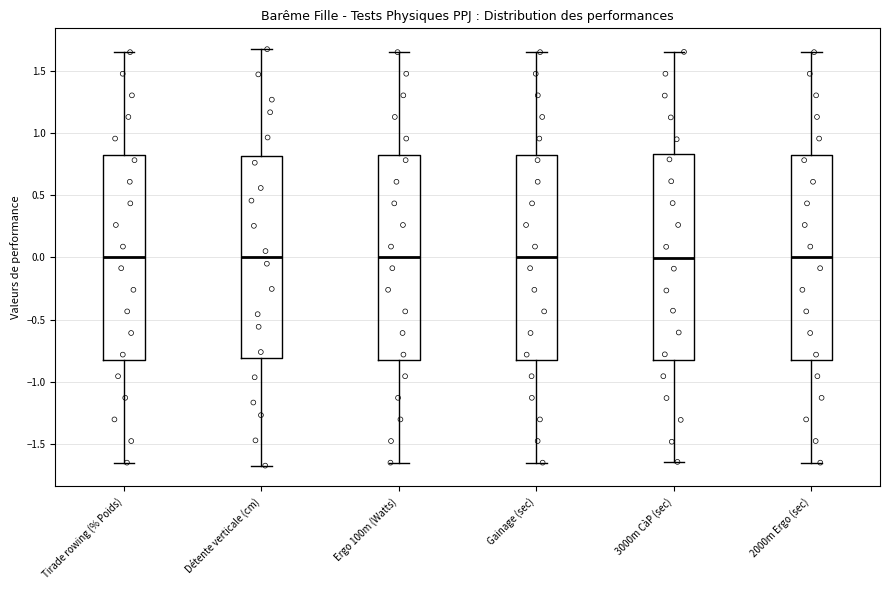

Reading left to right, transcribe this box plot: for each box, give where its median line is, the range the box spans, and where its two whiskers end, as read against the y-axis. The values are not printed on the chart, so give them approximately, as read against the axis.

Tirade rowing (% Poids): median 0.00, box -0.80 to 0.80, whiskers -1.65 to 1.65
Détente verticale (cm): median 0.00, box -0.80 to 0.80, whiskers -1.65 to 1.65
Ergo 100m (Watts): median 0.00, box -0.80 to 0.80, whiskers -1.65 to 1.65
Gainage (sec): median 0.00, box -0.80 to 0.80, whiskers -1.65 to 1.65
3000m CàP (sec): median 0.00, box -0.80 to 0.85, whiskers -1.65 to 1.65
2000m Ergo (sec): median 0.00, box -0.80 to 0.80, whiskers -1.65 to 1.65